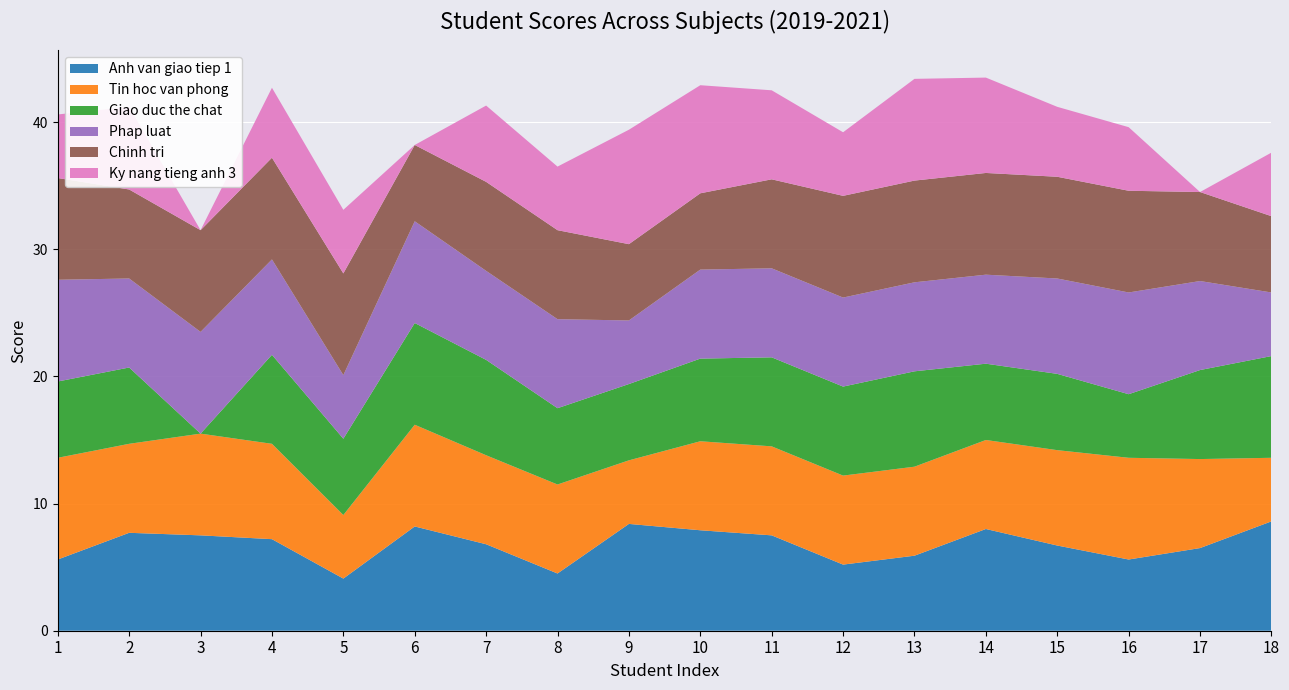

Reading left to right, extract all data points from this chart.

Anh van giao tiep 1: 1=5.6	2=7.7	3=7.5	4=7.2	5=4.1	6=8.2	7=6.8	8=4.5	9=8.4	10=7.9	11=7.5	12=5.2	13=5.9	14=8.0	15=6.7	16=5.6	17=6.5	18=8.6
Tin hoc van phong: 1=8.0	2=7.0	3=8.0	4=7.5	5=5.0	6=8.0	7=7.0	8=7.0	9=5.0	10=7.0	11=7.0	12=7.0	13=7.0	14=7.0	15=7.5	16=8.0	17=7.0	18=5.0
Giao duc the chat: 1=6.0	2=6.0	3=0.0	4=7.0	5=6.0	6=8.0	7=7.5	8=6.0	9=6.0	10=6.5	11=7.0	12=7.0	13=7.5	14=6.0	15=6.0	16=5.0	17=7.0	18=8.0
Phap luat: 1=8.0	2=7.0	3=8.0	4=7.5	5=5.0	6=8.0	7=7.0	8=7.0	9=5.0	10=7.0	11=7.0	12=7.0	13=7.0	14=7.0	15=7.5	16=8.0	17=7.0	18=5.0
Chinh tri: 1=8.0	2=7.0	3=8.0	4=8.0	5=8.0	6=6.0	7=7.0	8=7.0	9=6.0	10=6.0	11=7.0	12=8.0	13=8.0	14=8.0	15=8.0	16=8.0	17=7.0	18=6.0
Ky nang tieng anh 3: 1=5.0	2=6.5	3=0.0	4=5.5	5=5.0	6=0.0	7=6.0	8=5.0	9=9.0	10=8.5	11=7.0	12=5.0	13=8.0	14=7.5	15=5.5	16=5.0	17=0.0	18=5.0